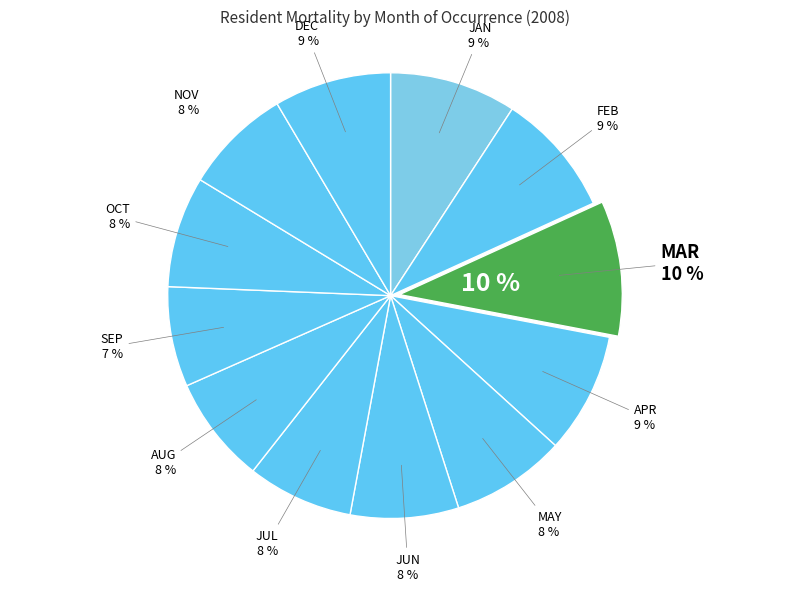

Rank the categories by value from lowest to highest.

SEP, JUL, AUG, NOV, JUN, OCT, MAY, DEC, APR, FEB, JAN, MAR